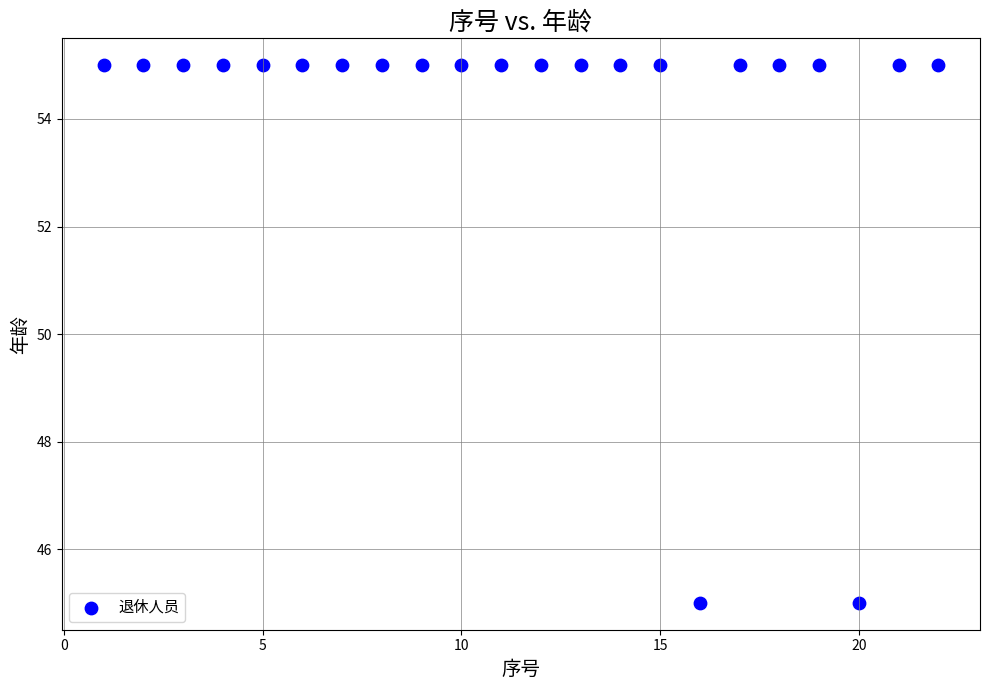

What is the range of X values (max minus min)?

21